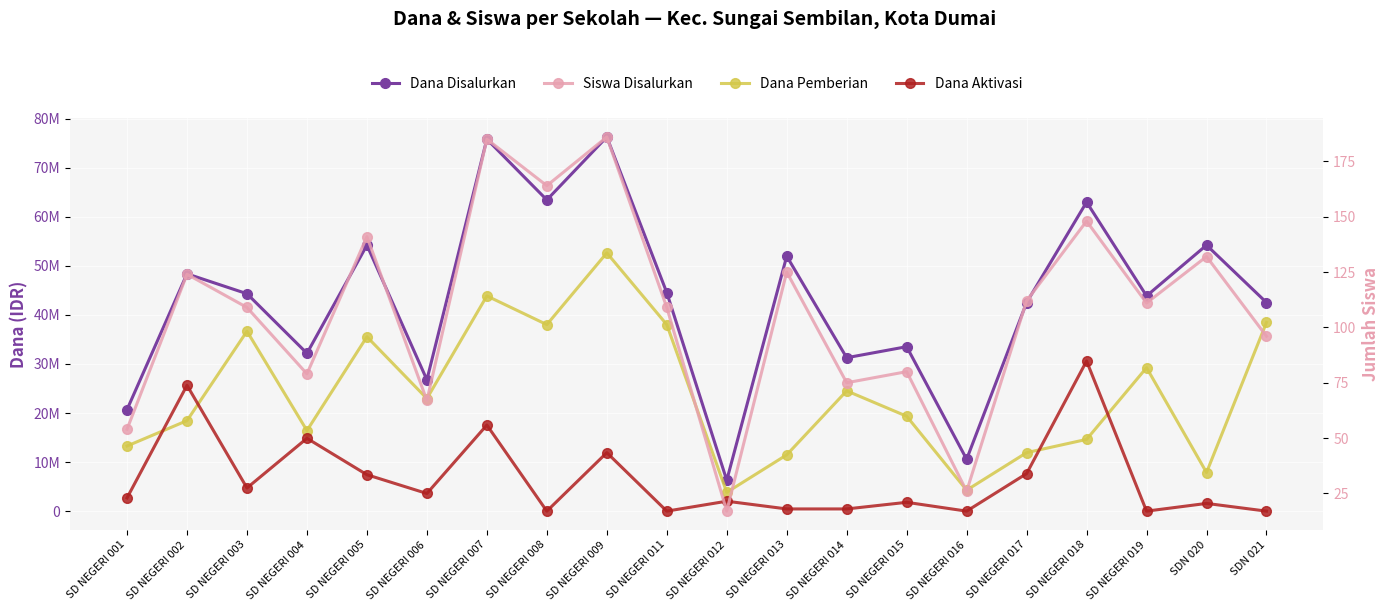

What are all the series names shown in the legend?

Dana Disalurkan, Dana Pemberian, Dana Aktivasi, Siswa Disalurkan